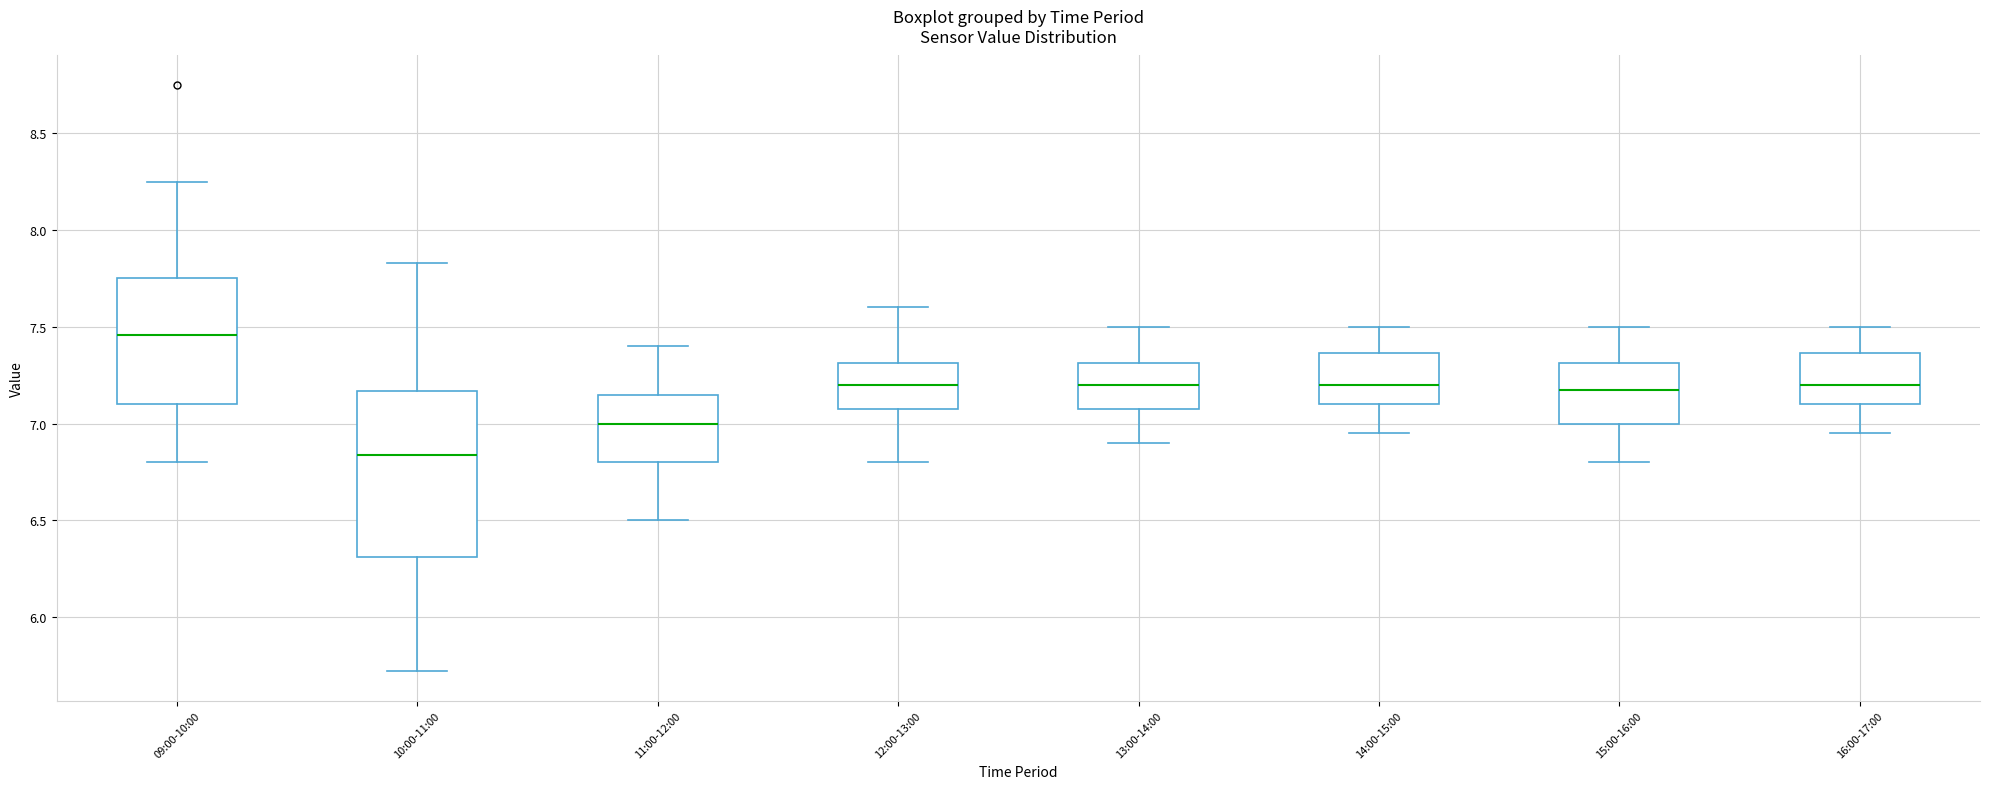

Reading left to right, read every box against the y-axis: the position of its median line, the range the box covers, and the ends of its whiskers. The values are not printed on the chart, so give them approximately, as read against the axis.

09:00-10:00: median 7.45, box 7.10 to 7.75, whiskers 6.80 to 8.25
10:00-11:00: median 6.85, box 6.30 to 7.15, whiskers 5.70 to 7.85
11:00-12:00: median 7.00, box 6.80 to 7.15, whiskers 6.50 to 7.40
12:00-13:00: median 7.20, box 7.10 to 7.30, whiskers 6.80 to 7.60
13:00-14:00: median 7.20, box 7.10 to 7.30, whiskers 6.90 to 7.50
14:00-15:00: median 7.20, box 7.10 to 7.35, whiskers 6.95 to 7.50
15:00-16:00: median 7.20, box 7.00 to 7.30, whiskers 6.80 to 7.50
16:00-17:00: median 7.20, box 7.10 to 7.35, whiskers 6.95 to 7.50